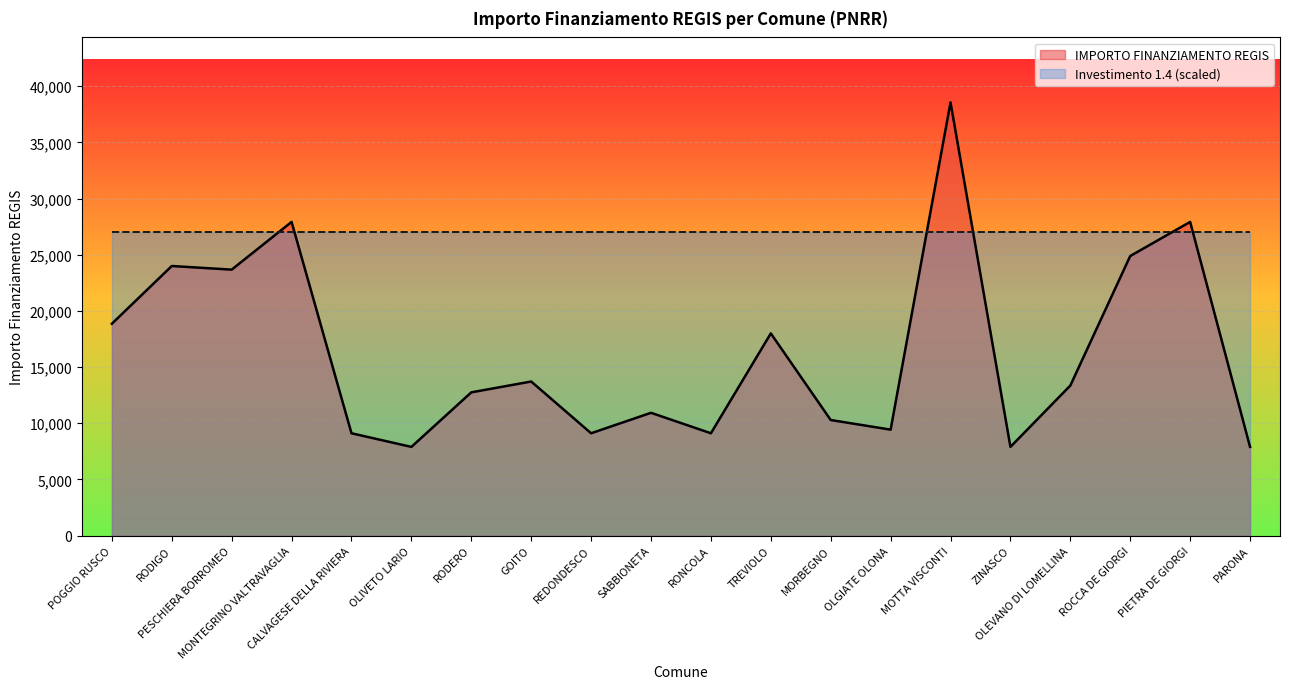

Which has a higher value, MORBEGNO or MONTEGRINO VALTRAVAGLIA?

MONTEGRINO VALTRAVAGLIA